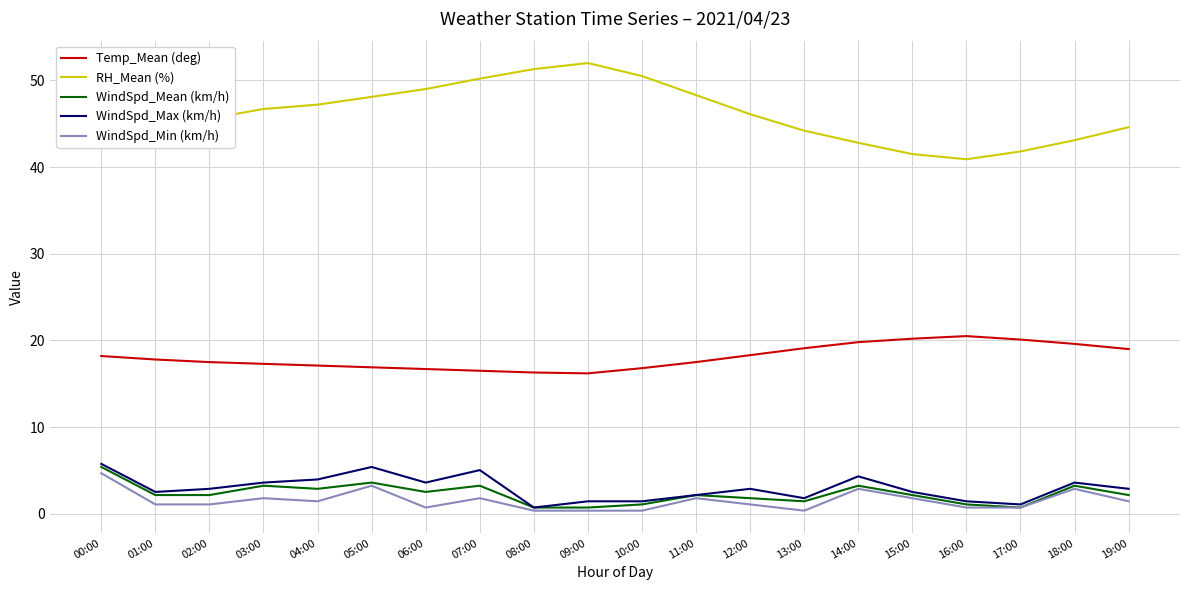

True or false: WindSpd_Max (km/h) has a value of 1.8 at 13:00.

True